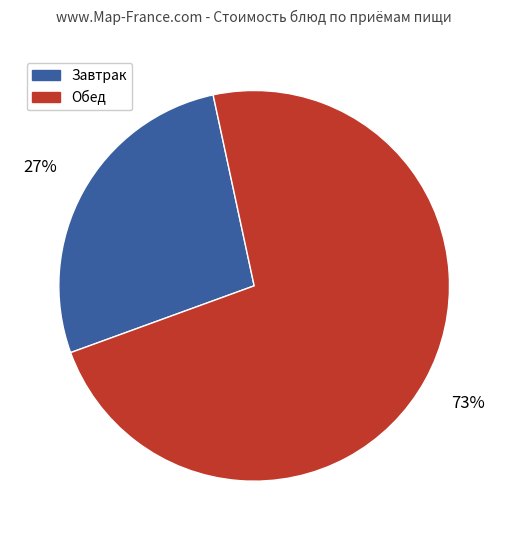

To the nearest percent, what is the average slice percentage?

50%